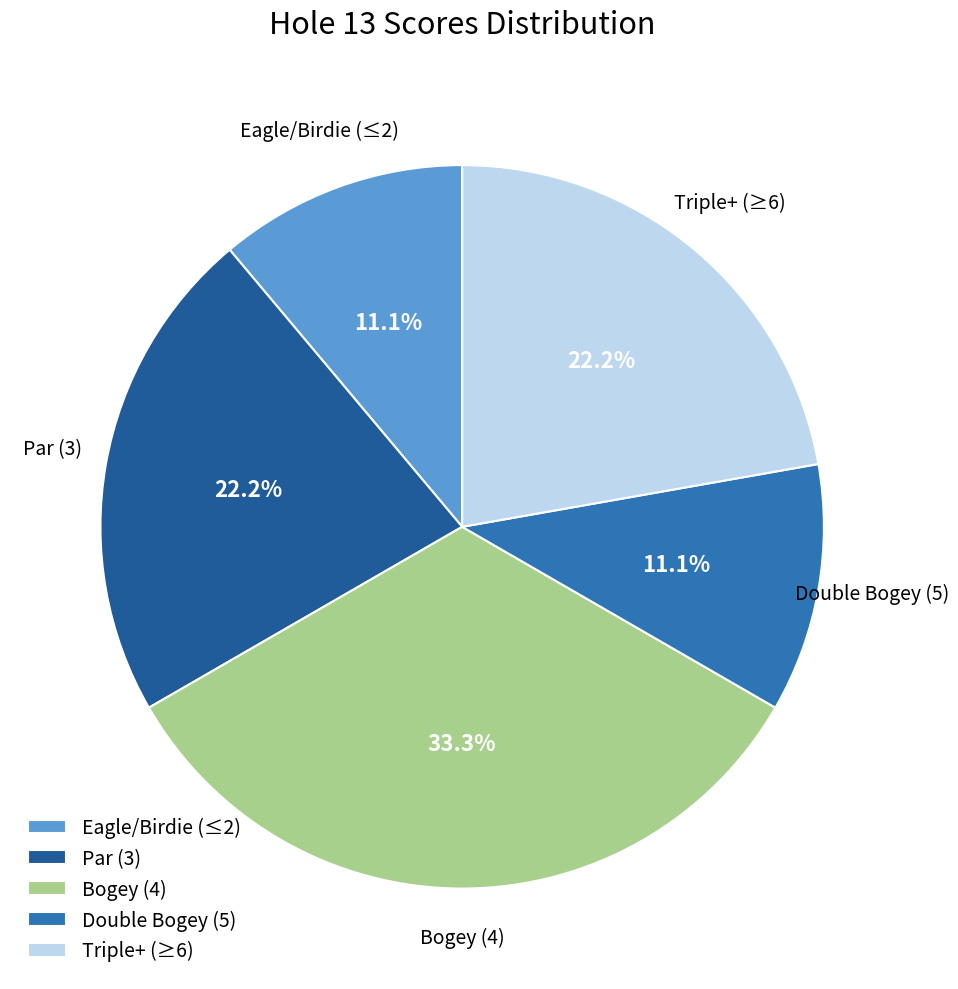

Which has a higher value, Bogey (4) or Triple+ (≥6)?

Bogey (4)